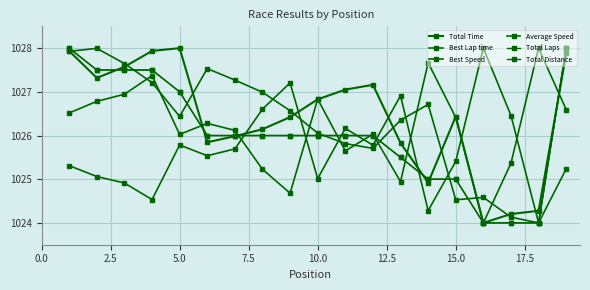

True or false: Best Lap time and Average Speed cross at least once.

True